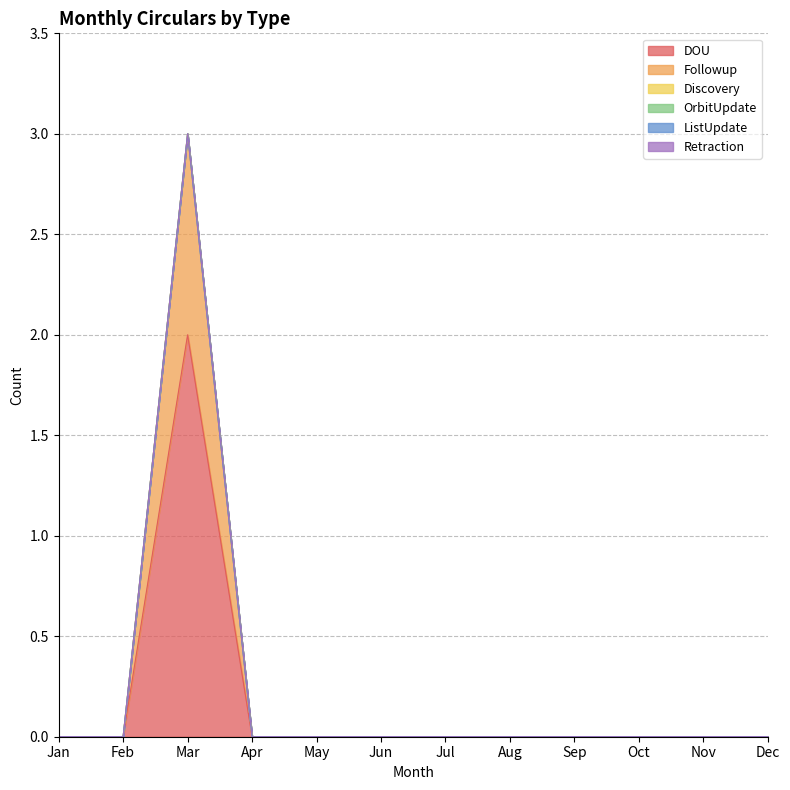

True or false: Followup and ListUpdate intersect in this chart.

False